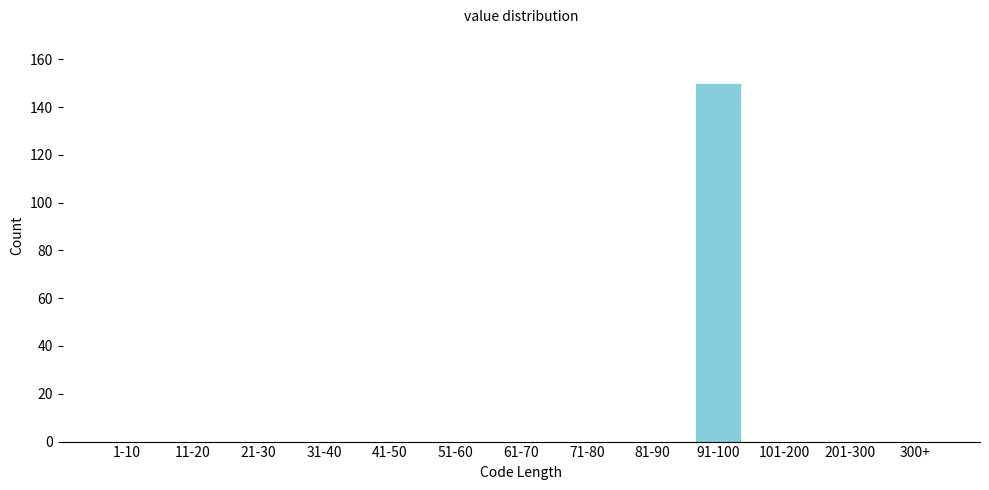

Reading left to right, extract all data points from this chart.

1-10=0	11-20=0	21-30=0	31-40=0	41-50=0	51-60=0	61-70=0	71-80=0	81-90=0	91-100=150	101-200=0	201-300=0	300+=0